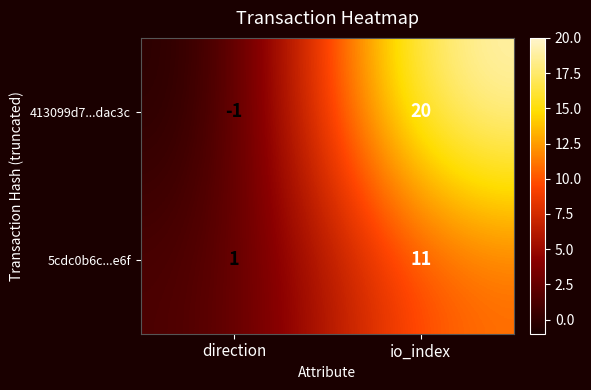

Which series has the widest spread of values?

413099d7...dac3c